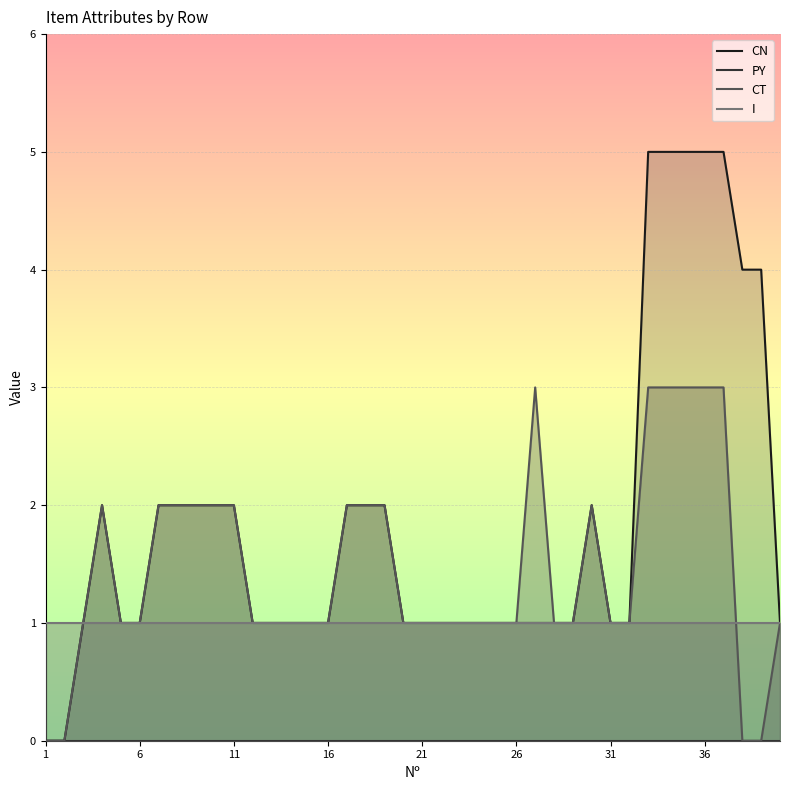

Which series has the largest total across all categories?

CN